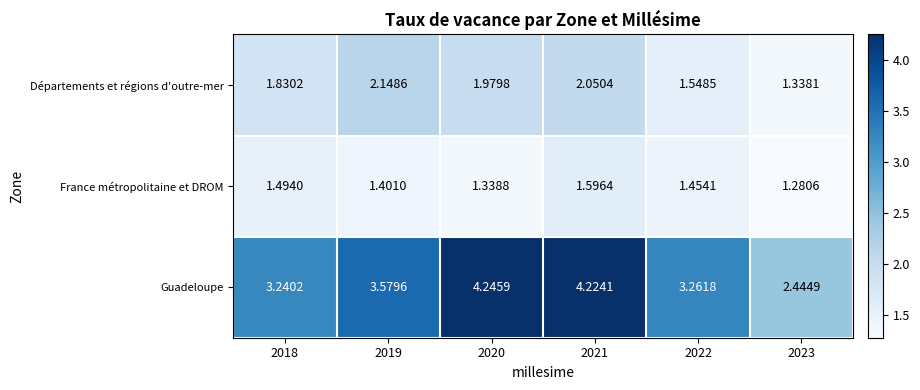

At which category is the sum across all series the highest?

2021